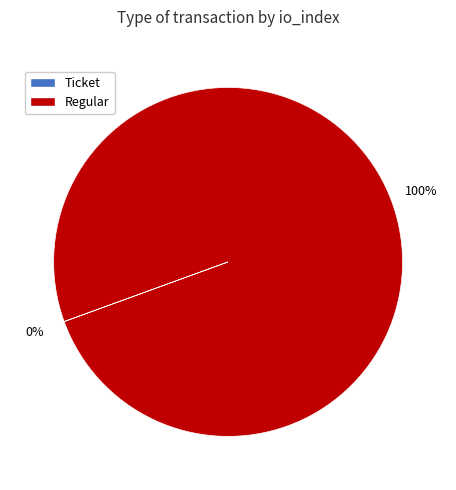

The Regular slice represents 100% of the pie. True or false?

True